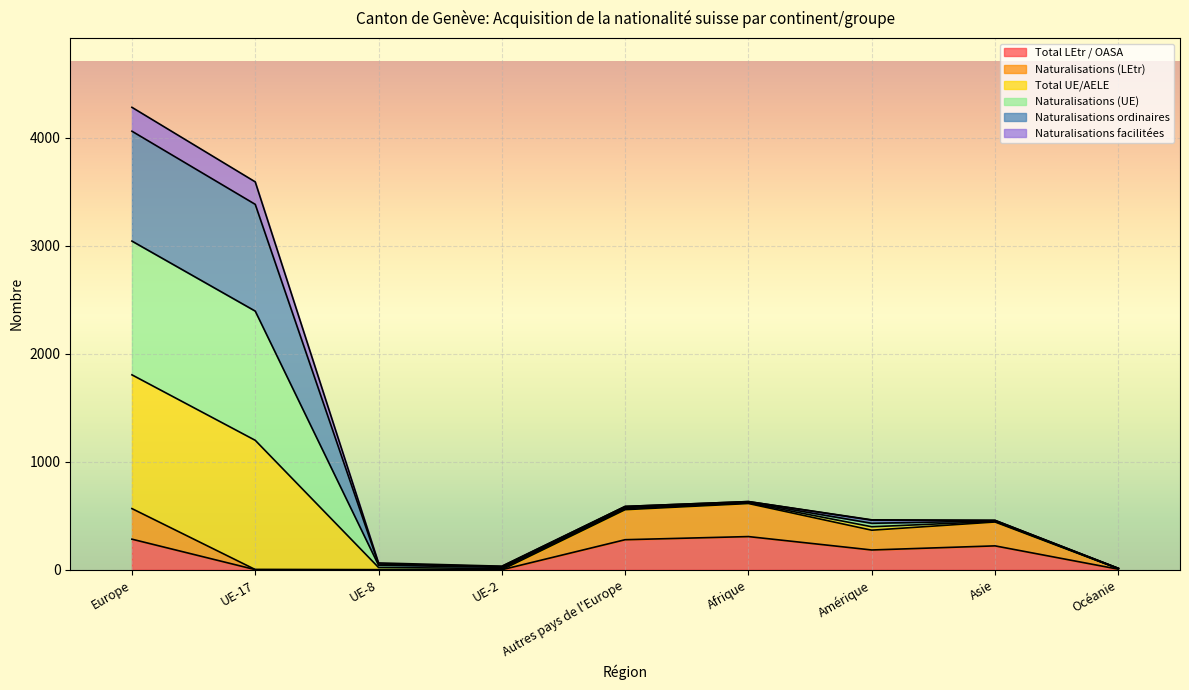

What is the greatest value displayed?

4280